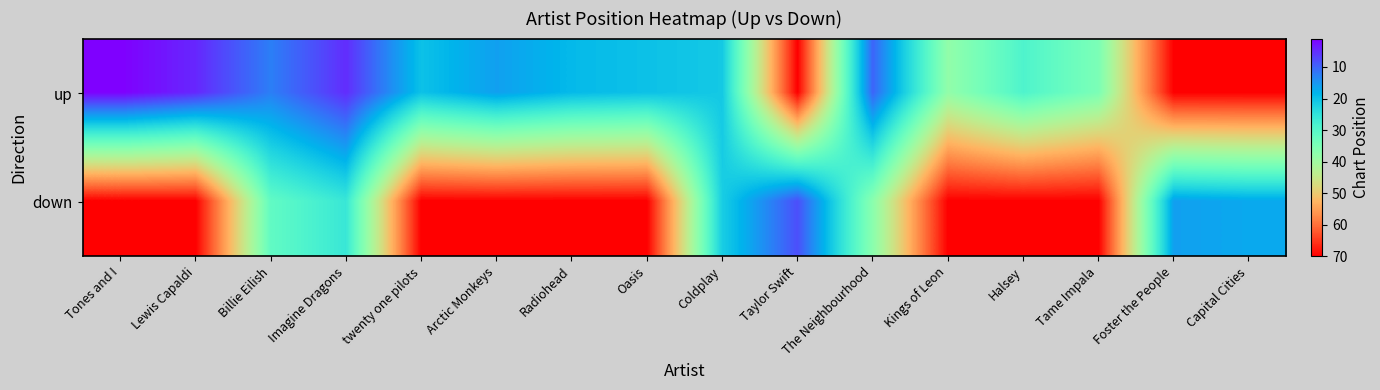

List the series in order of their overall mean, lowest first.

up, down